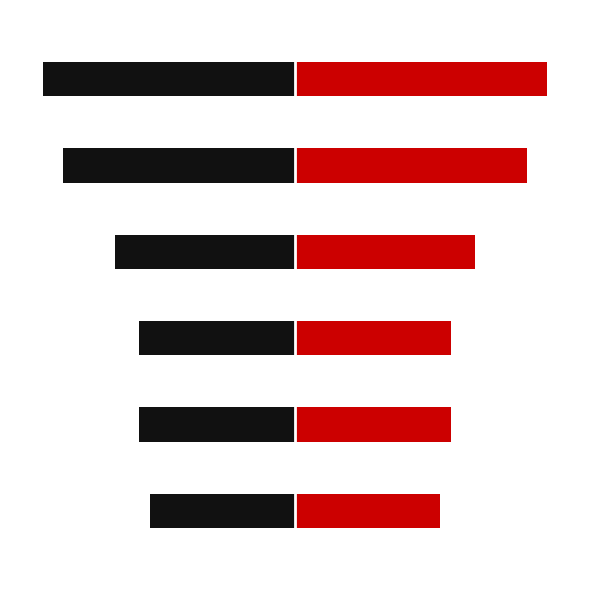

What is the difference between the Left values at 3 and 0?

44